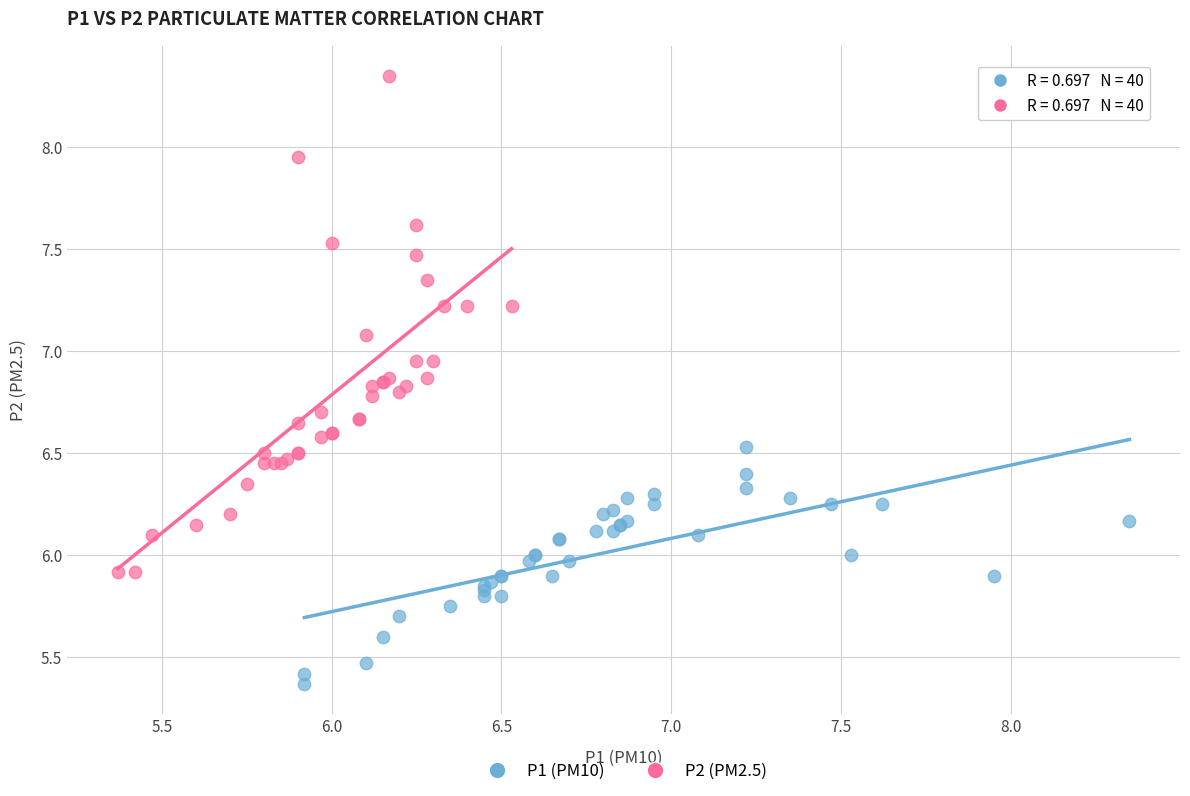

Which series reaches the maximum Y coordinate?

P2 (PM2.5)